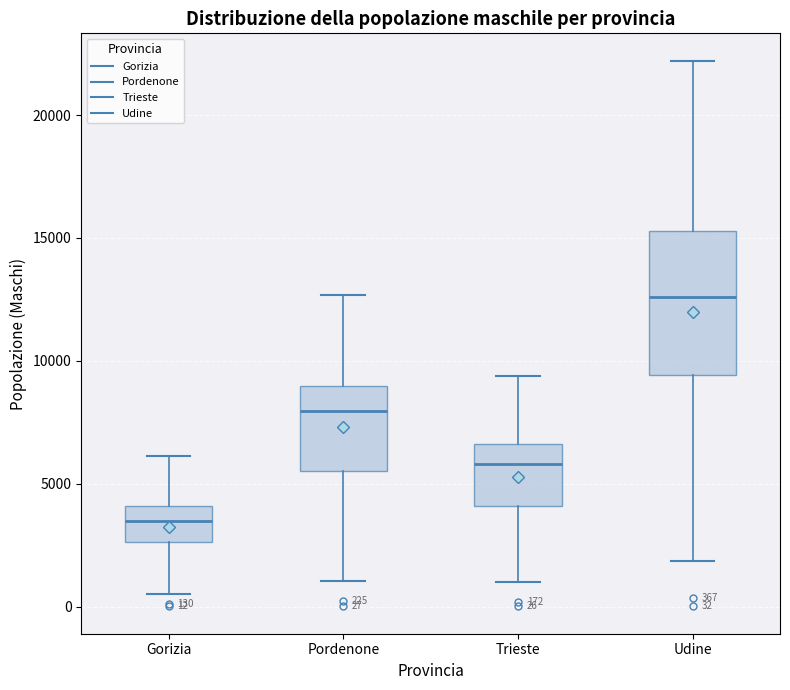

Comparing the boxes themselves (not the whiskers), which one is the tallest?

Udine